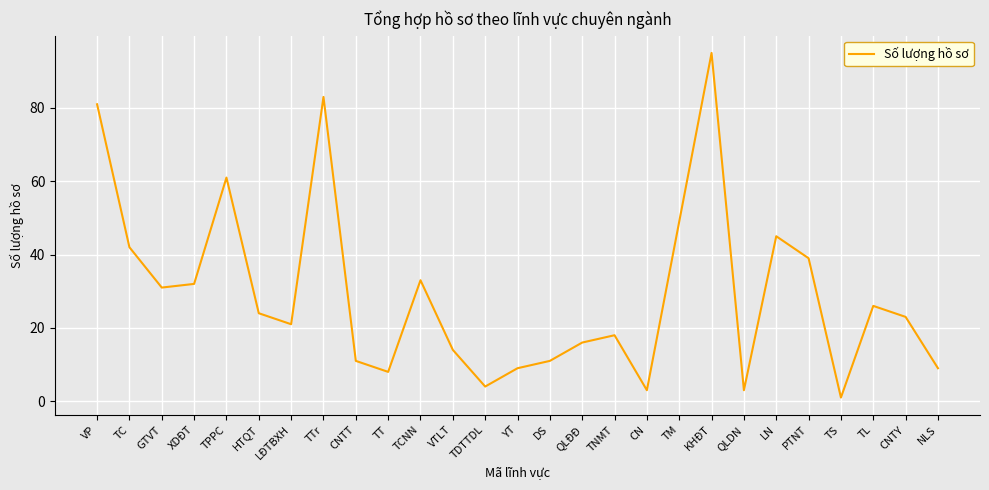

What is the average value?

29